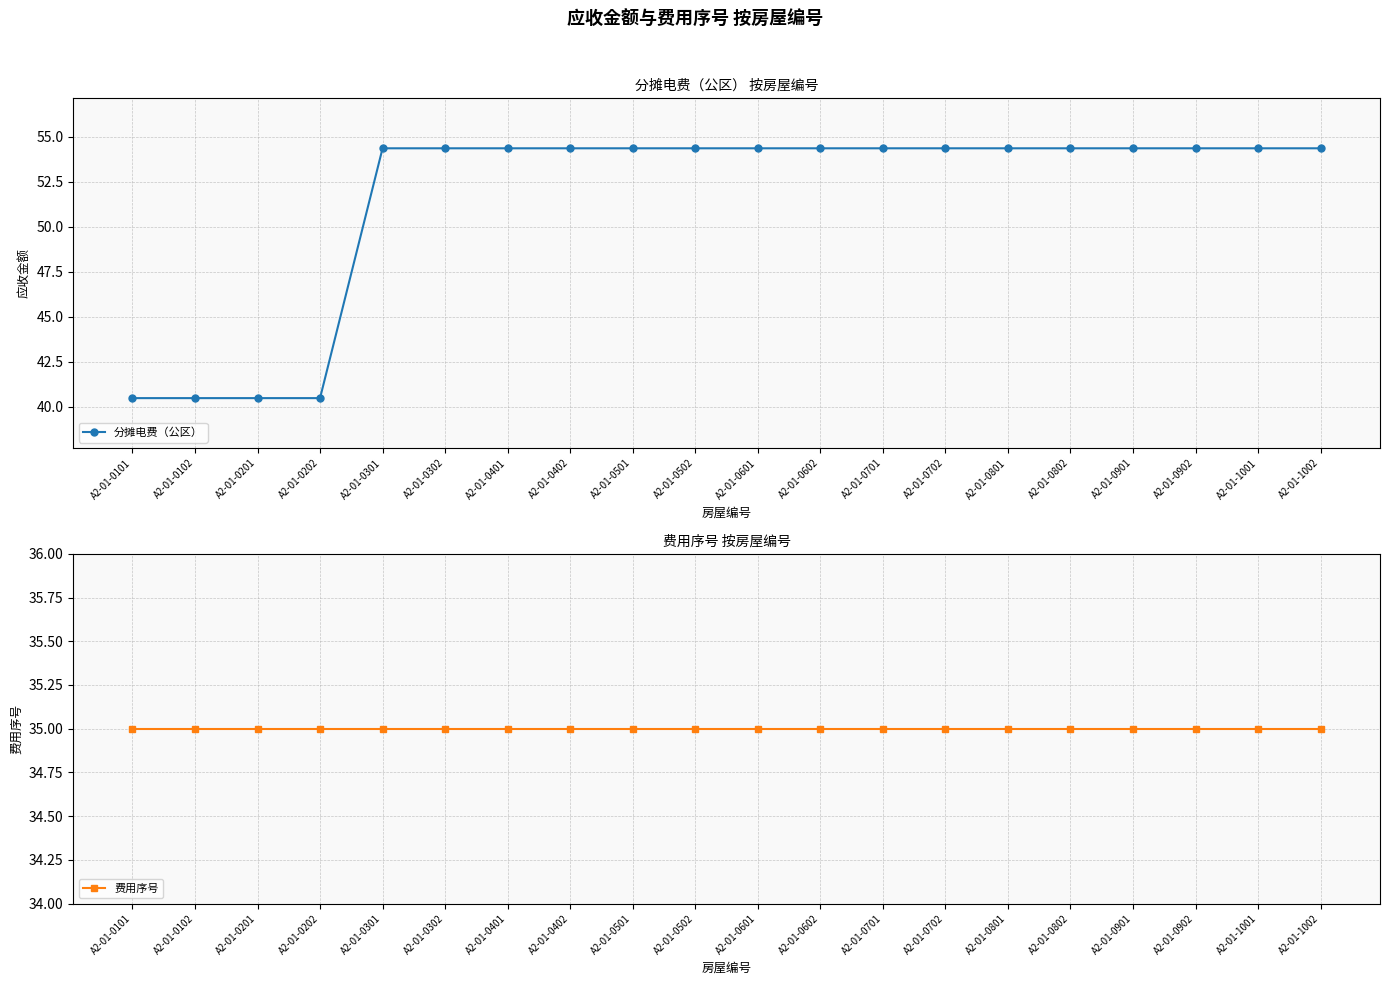

Is the value of 费用序号 at A2-01-0802 greater than the value of 分摊电费（公区） at A2-01-0302?

No